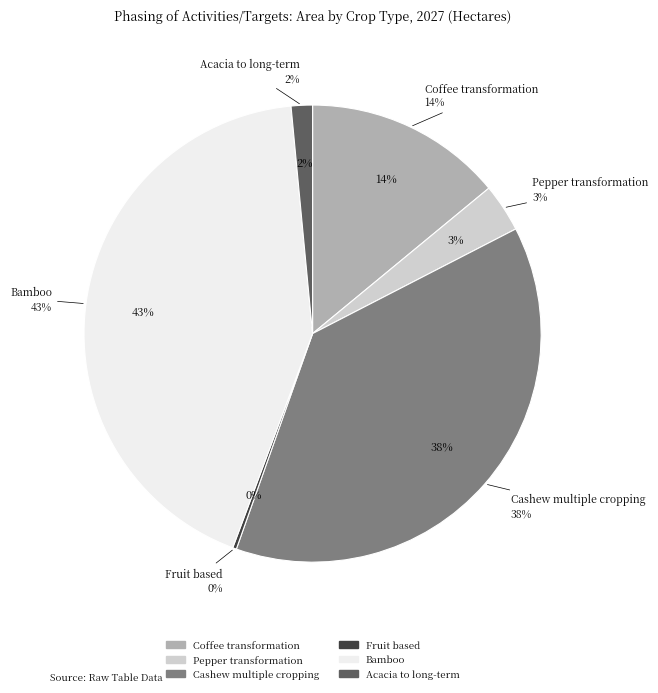

Rank the categories by value from highest to lowest.

Bamboo, Cashew multiple cropping, Coffee transformation, Pepper transformation, Acacia to long-term, Fruit based